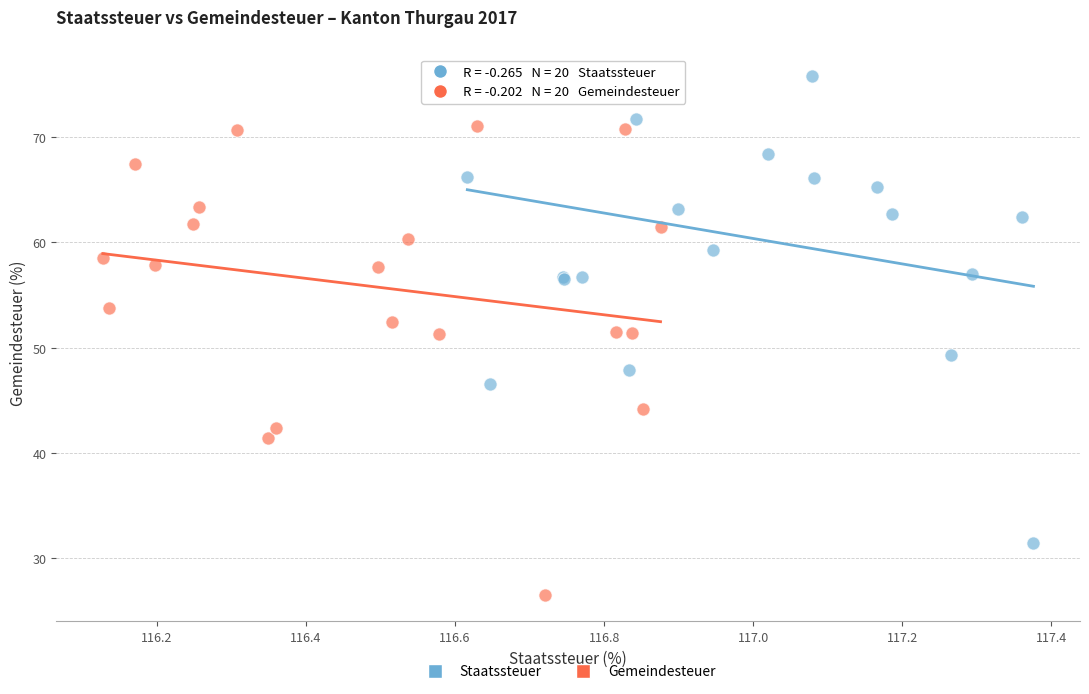

Which series contains the lowest Y value?

Gemeindesteuer